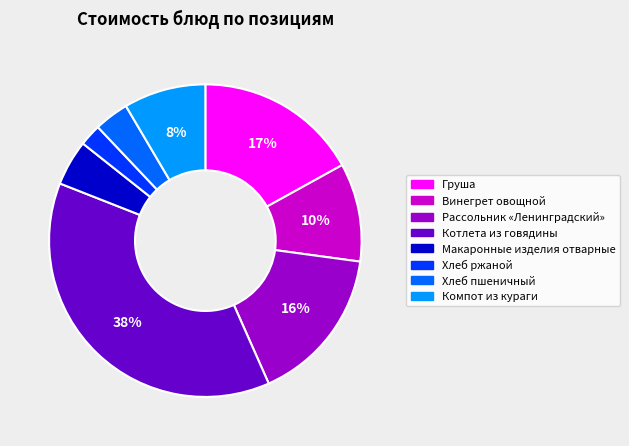

Is it true that Рассольник «Ленинградский» is 29% of the pie?

False